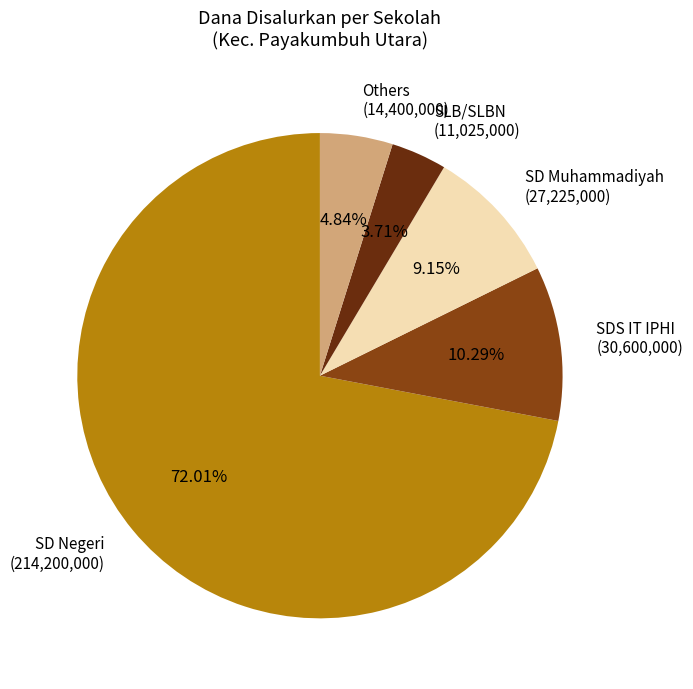

Combined, do Others (14,400,000) and SDS IT IPHI (30,600,000) account for over 50%?

No